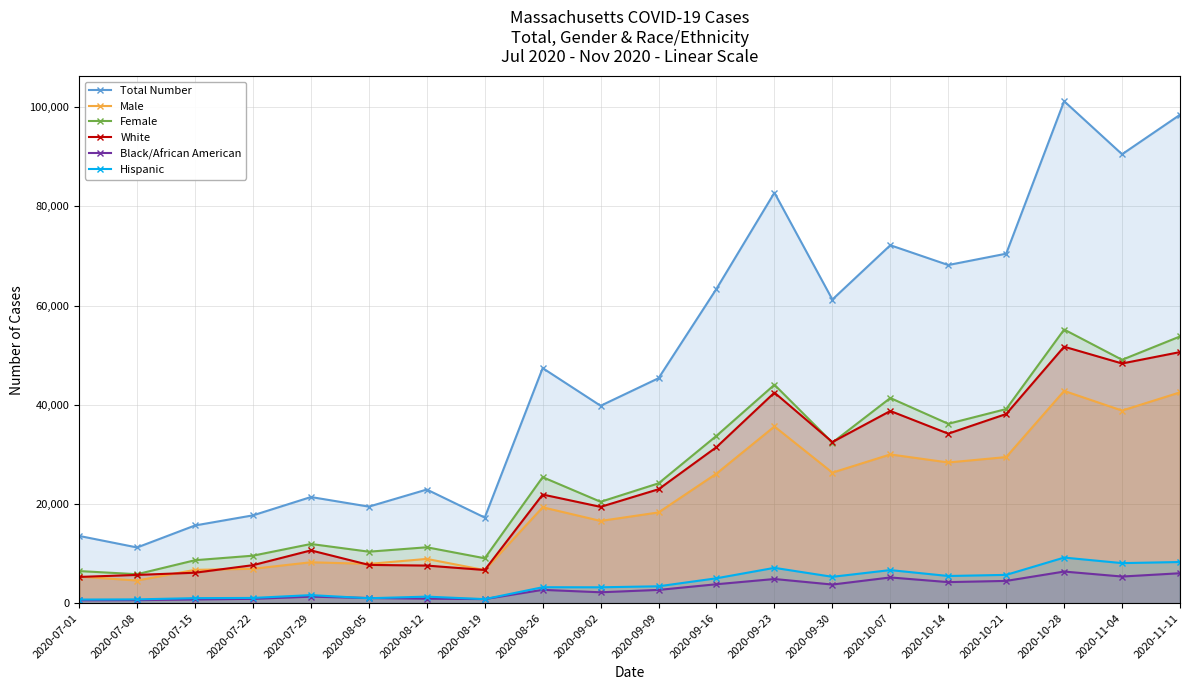

What is the average value of the White series?

24491